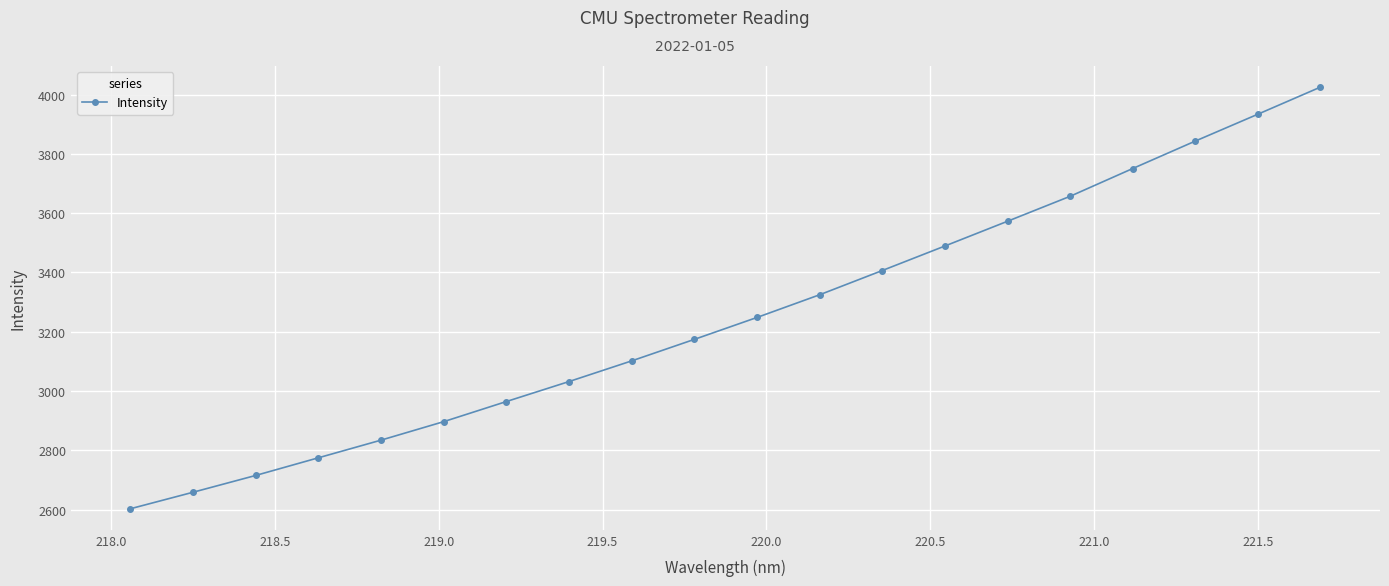

What is the value of the 2nd point from the left?

2658.4